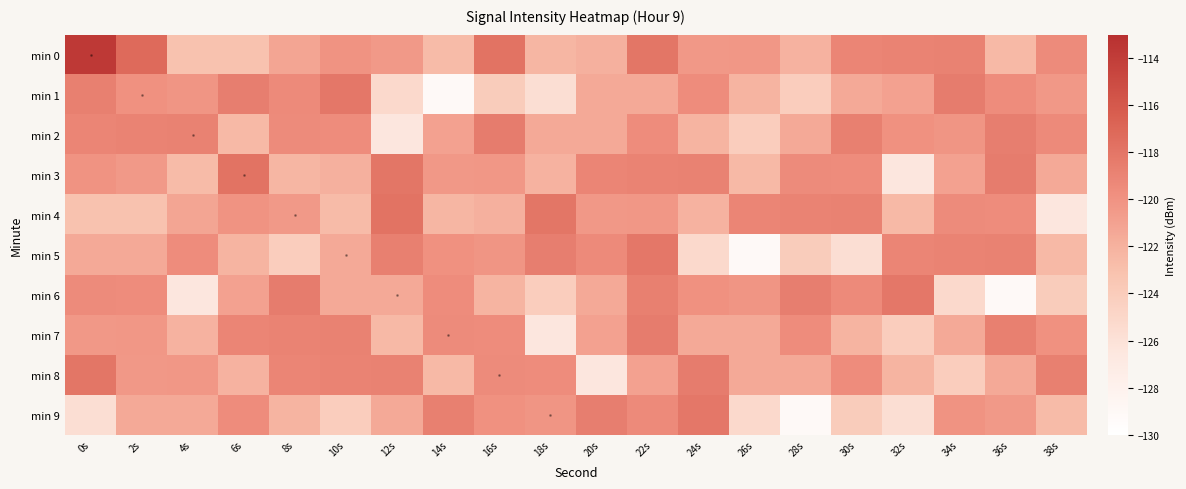

At 4s, list the series in order from largest to smallest.

min 2, min 5, min 1, min 8, min 4, min 9, min 7, min 3, min 0, min 6